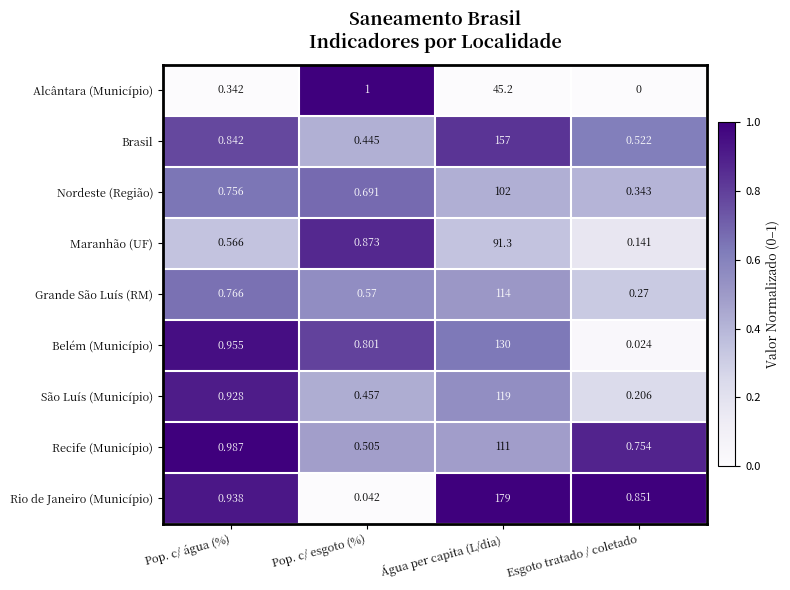

List the series in order of their peak value, highest first.

Rio de Janeiro (Município), Brasil, Belém (Município), São Luís (Município), Grande São Luís (RM), Recife (Município), Nordeste (Região), Maranhão (UF), Alcântara (Município)